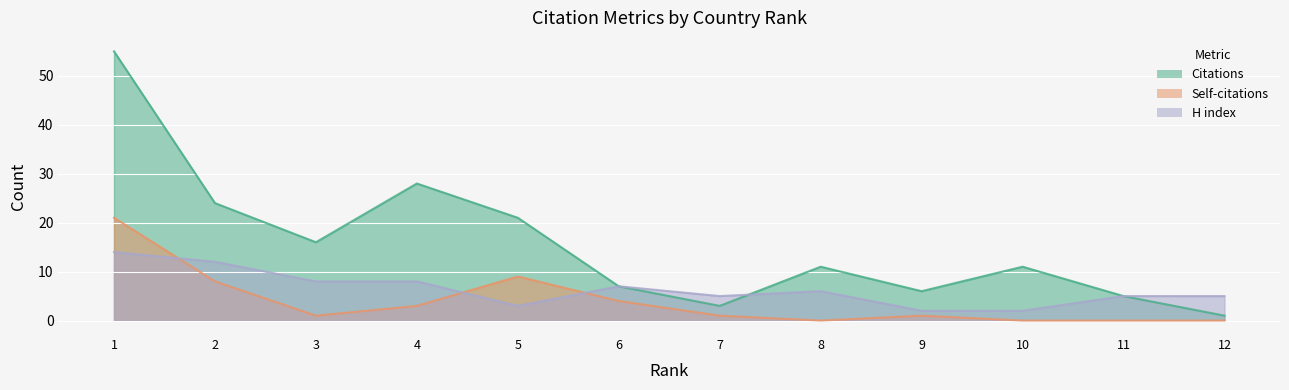

Reading left to right, what are all the values shown in this chart?

Citations: 55	24	16	28	21	7	3	11	6	11	5	1
Self-citations: 21	8	1	3	9	4	1	0	1	0	0	0
H index: 14	12	8	8	3	7	5	6	2	2	5	5